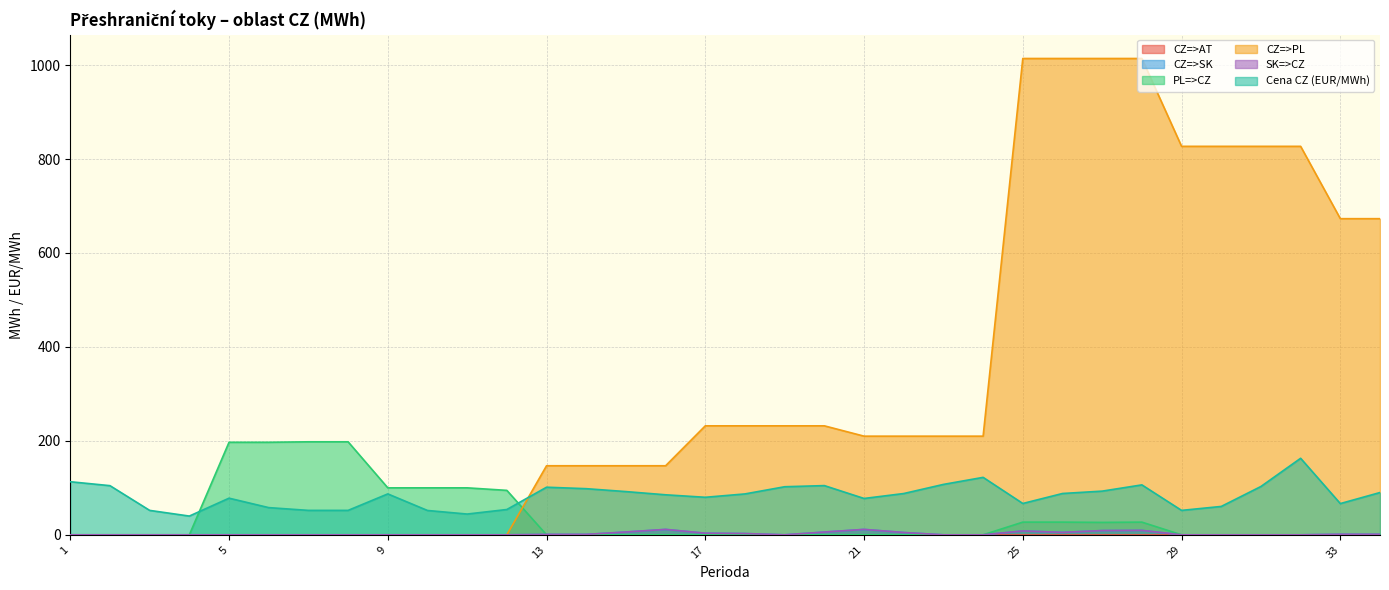

At which label does CZ=>PL reach its peak?

25